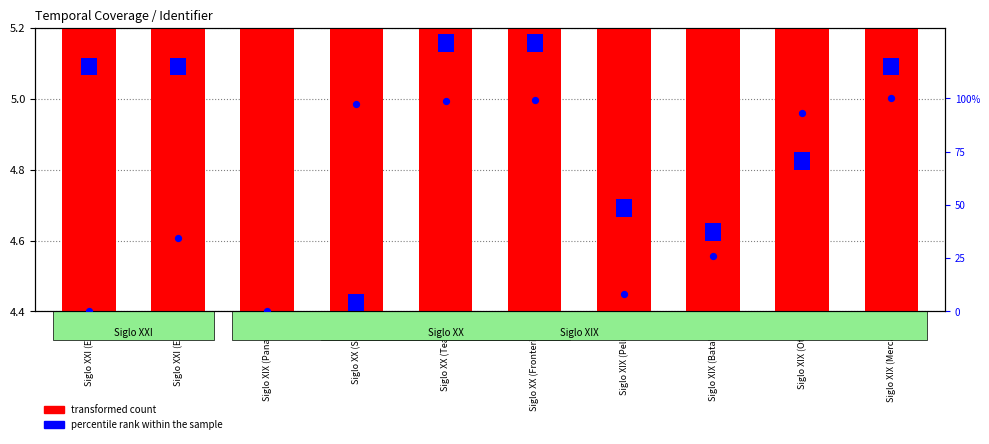

Between Siglo XIX (Panama) and Siglo XXI (Ep03), which is larger?

Siglo XIX (Panama)